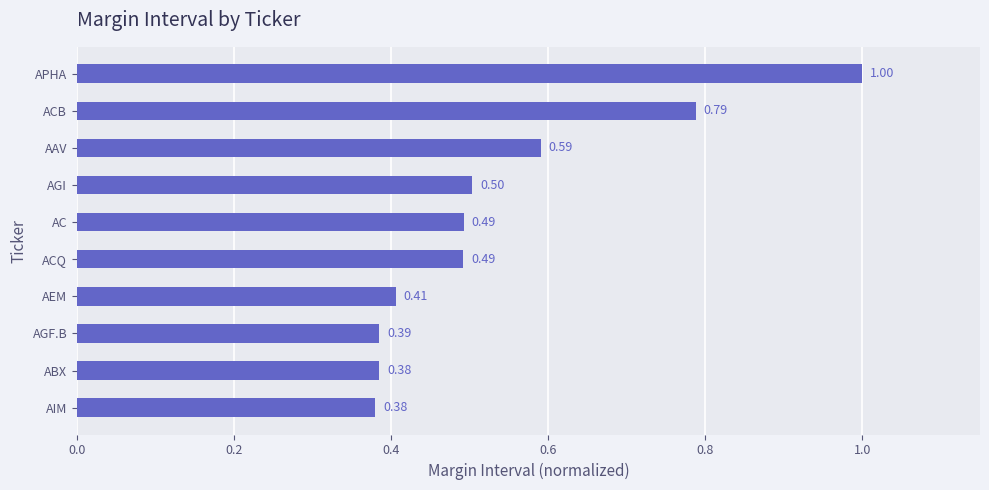

What is the average value?

0.5